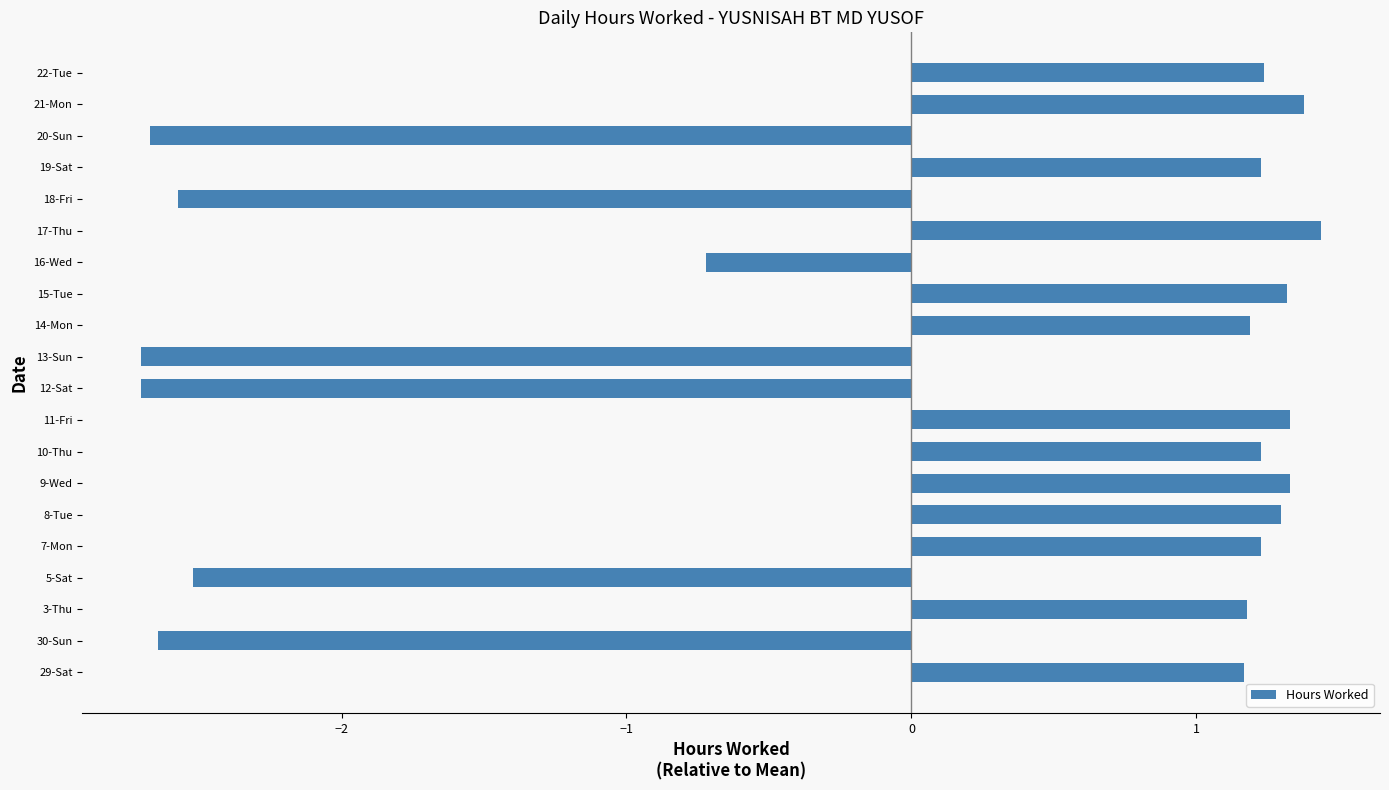

Where is the data nearest to the value 0?

16-Wed